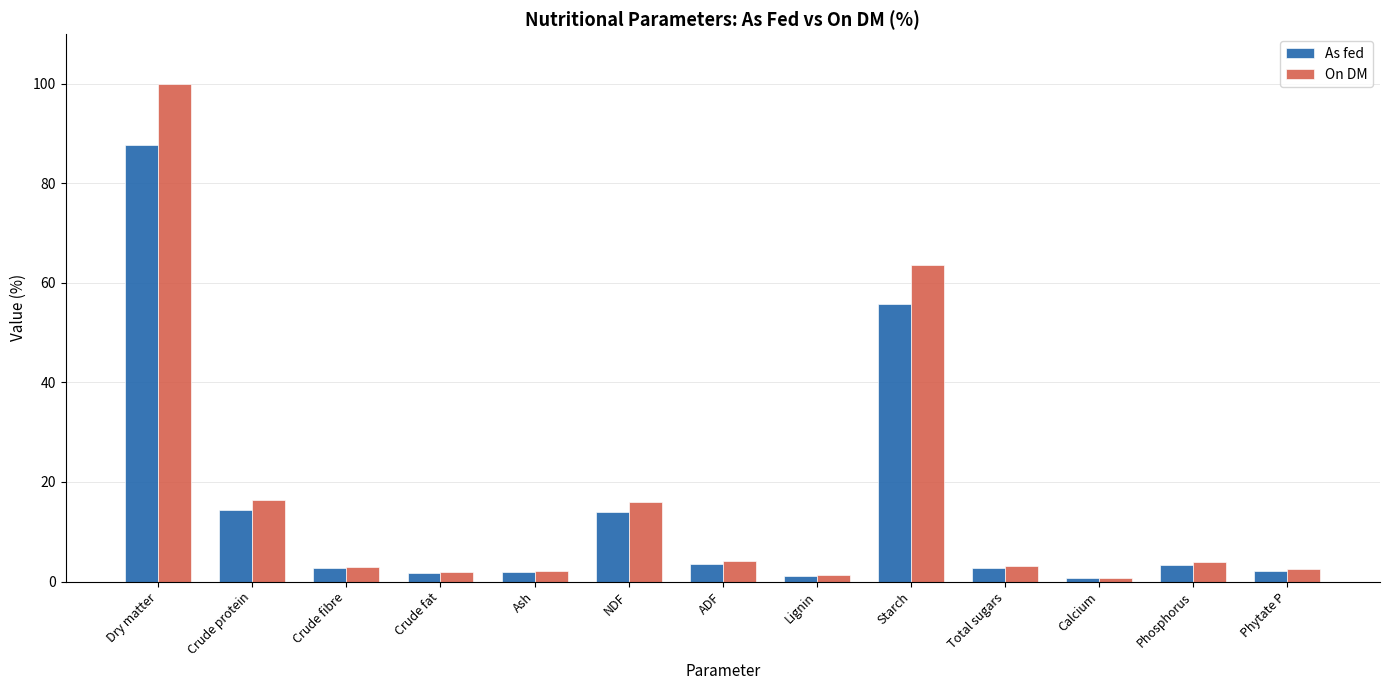

Does the chart contain stacked bars?

No